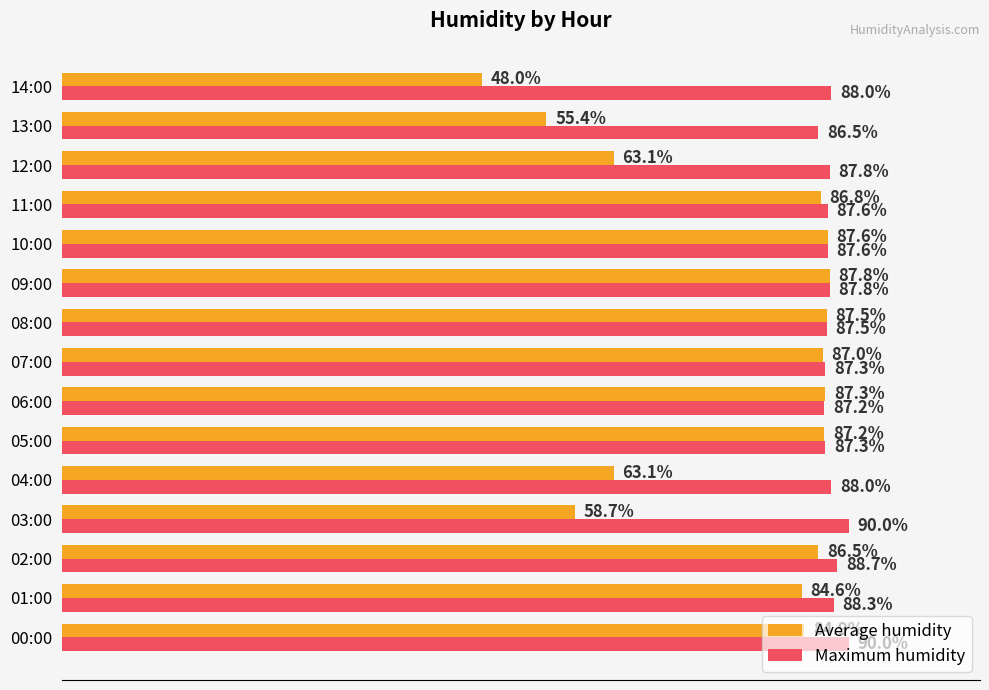

List the series in order of their peak value, lowest first.

Average humidity, Maximum humidity